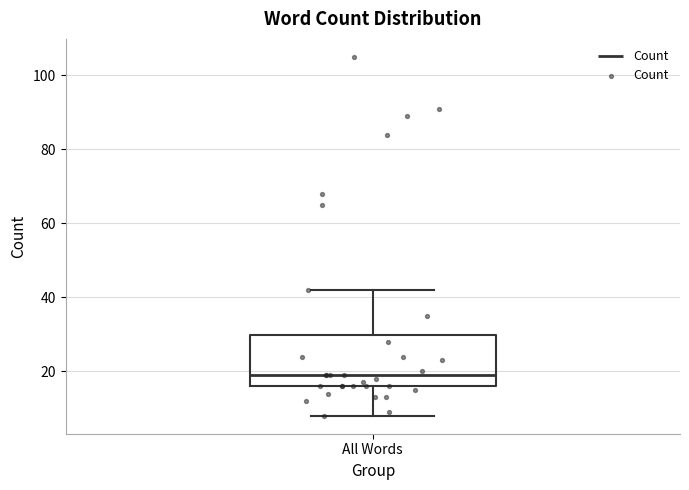

Where does the upper whisker of the box for All Words end on the y-axis? The values are not printed on the chart, so give them approximately, as read against the axis.

42